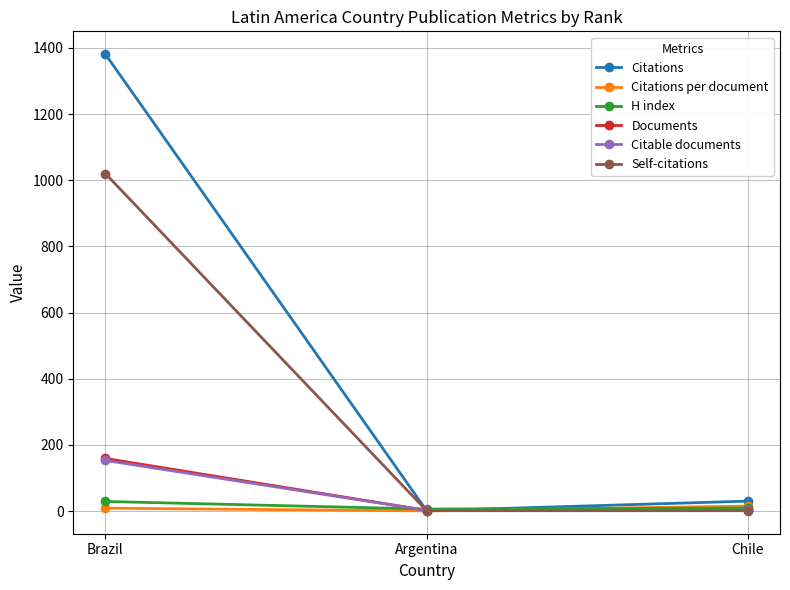

How many H index values are between 6 and 29?

3